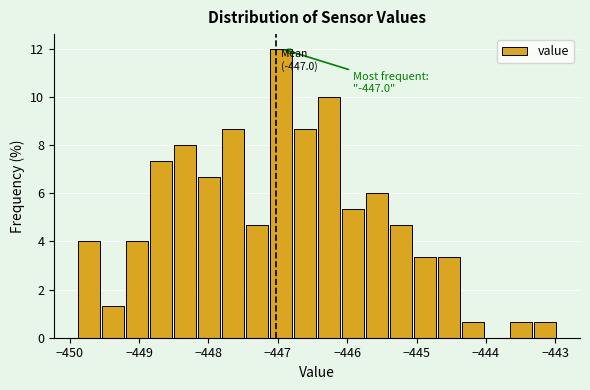

Around what value on the x-axis is the tallest bar? Give the approximate position of its centre, as read against the axis.

-447.0